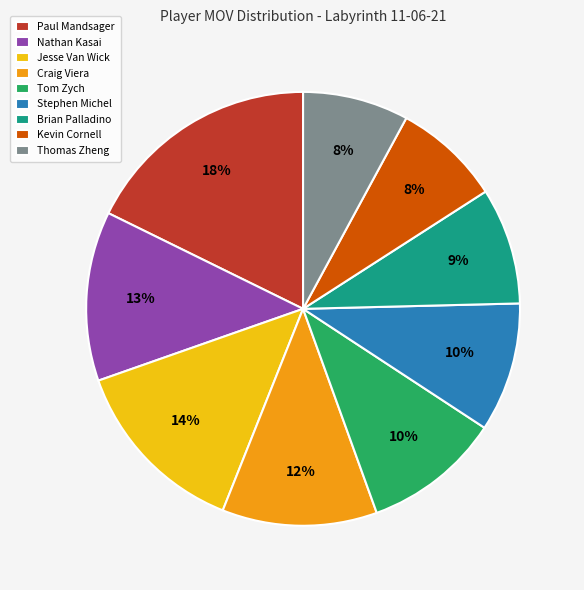

Is there a majority slice in this chart?

No